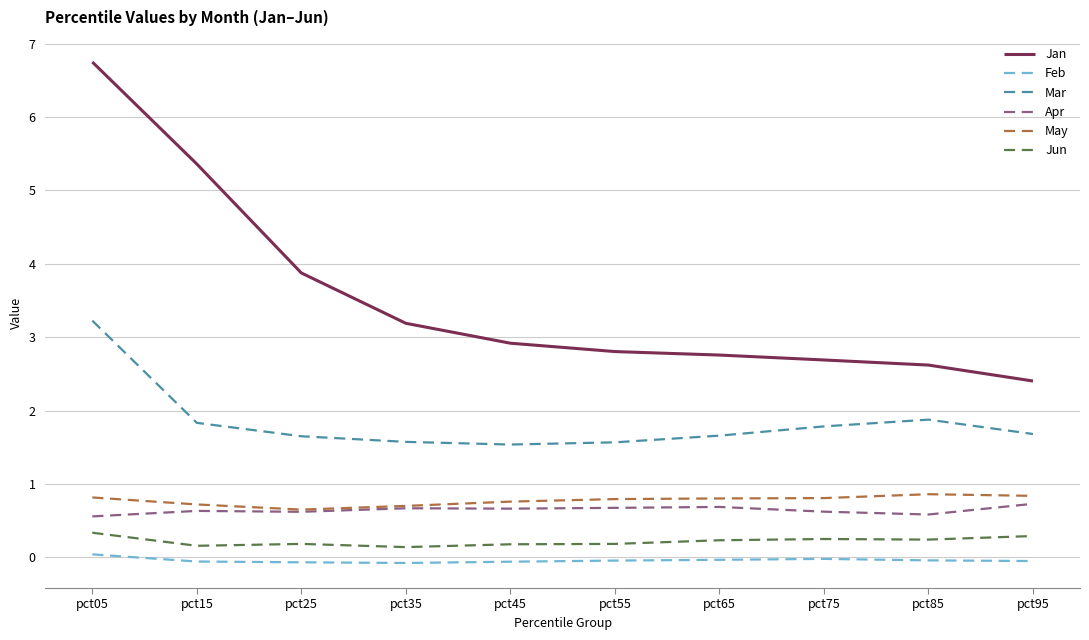

Is the value of Apr at pct85 greater than the value of May at pct65?

No